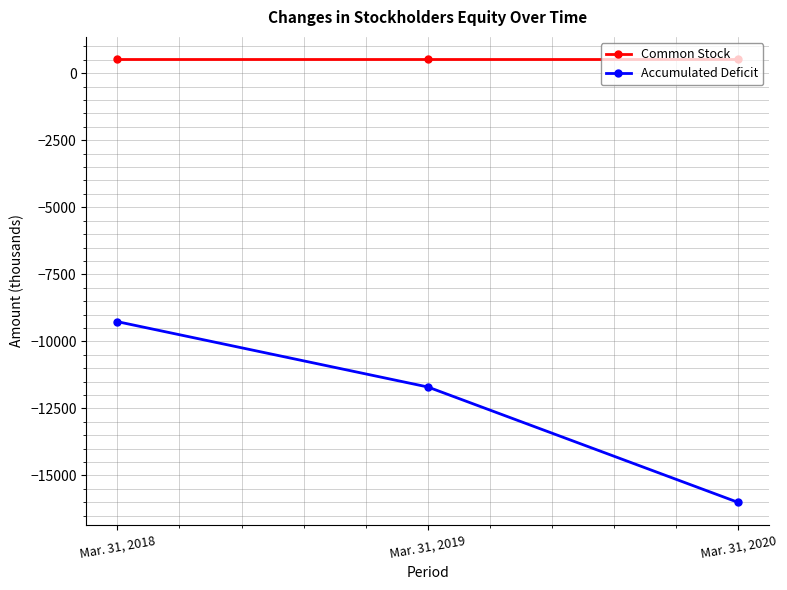

The value of Accumulated Deficit at Mar. 31, 2019 is -11702. True or false?

True